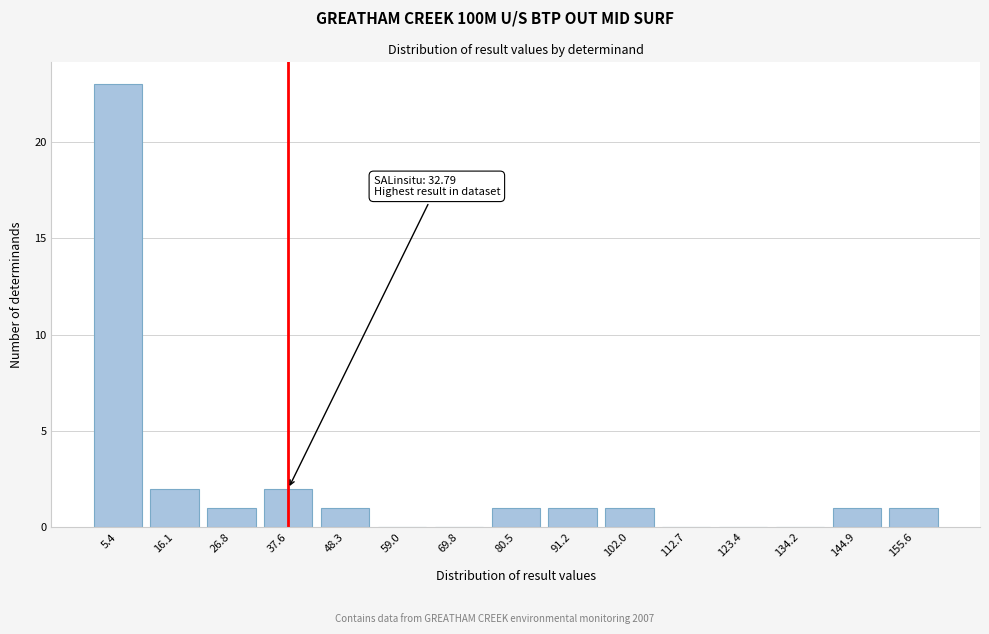

Reading left to right, list all the values displayed in this chart.

5.4=23	16.1=2	26.8=1	37.6=2	48.3=1	59.0=0	69.8=0	80.5=1	91.2=1	102.0=1	112.7=0	123.4=0	134.2=0	144.9=1	155.6=1